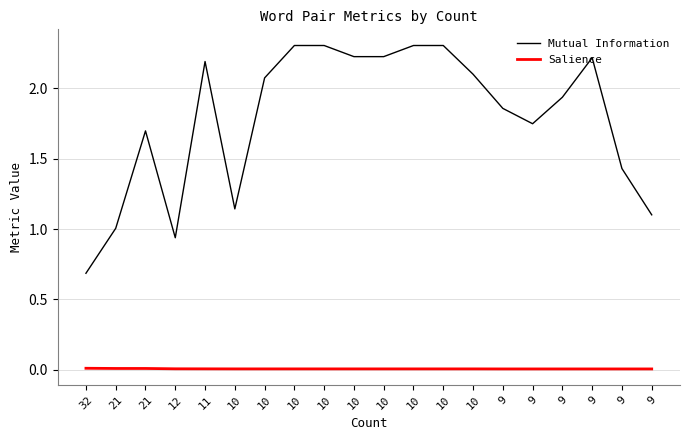

At 12, list the series in order from smallest to largest.

Salience, Mutual Information